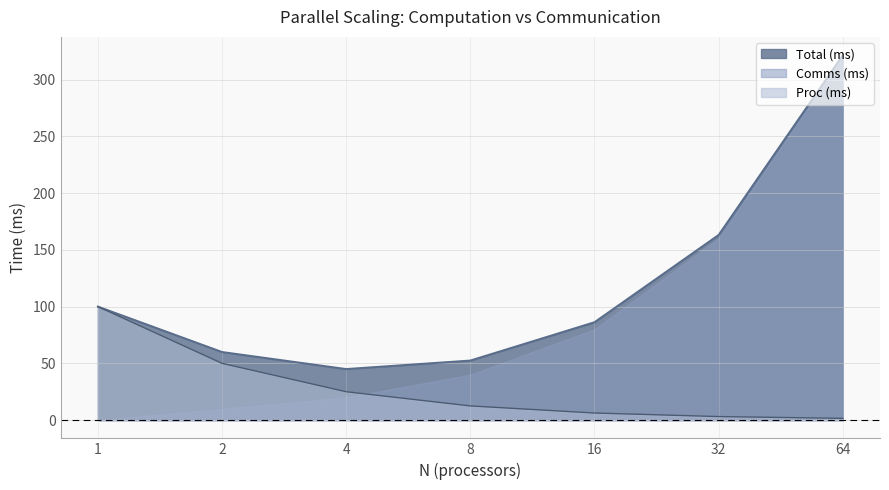

At 32, list the series in order from largest to smallest.

Total (ms), Comms (ms), Proc (ms)